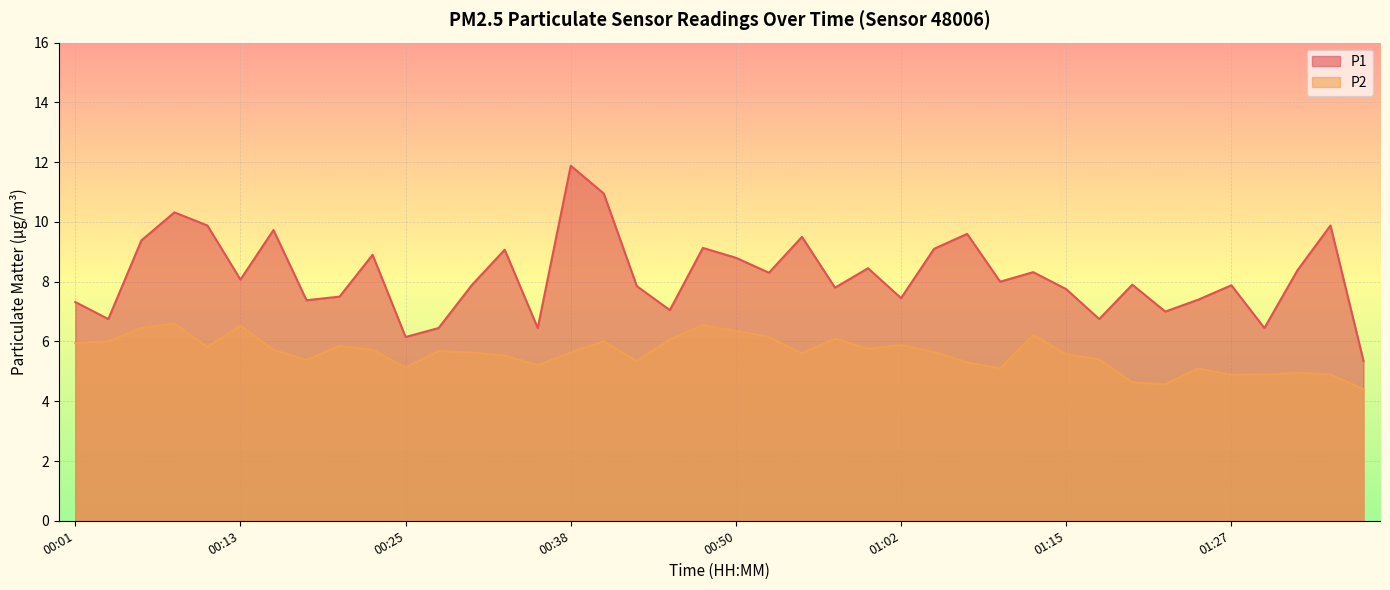

Is it true that P1 equals 5.5 at 00:48?

False